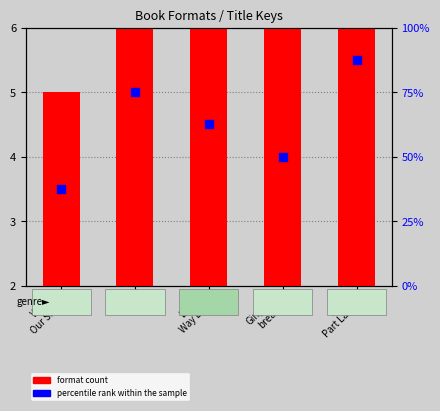

At how many categories does at least one series exceed 33?

5